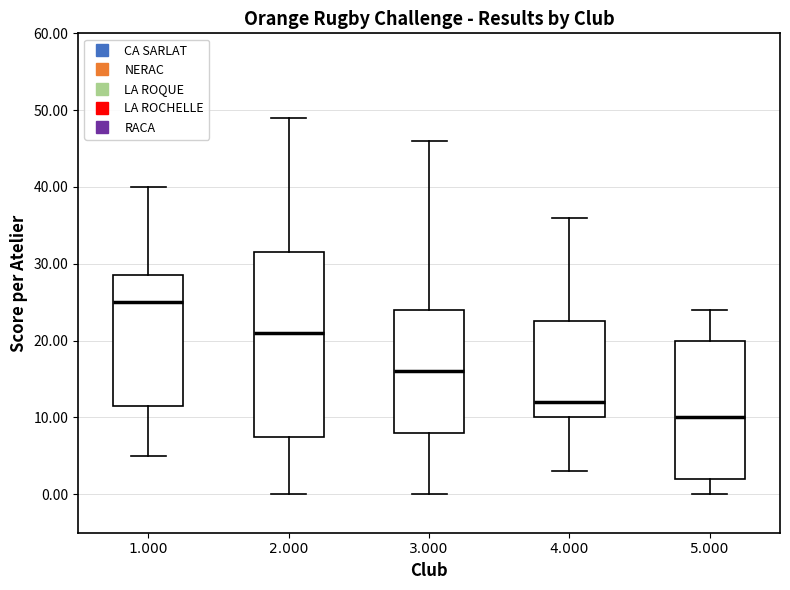

Reading left to right, transcribe this box plot: for each box, give where its median line is, the range the box spans, and where its two whiskers end, as read against the y-axis. The values are not printed on the chart, so give them approximately, as read against the axis.

1.000: median 25, box 12 to 29, whiskers 5 to 40
2.000: median 21, box 8 to 32, whiskers 0 to 49
3.000: median 16, box 8 to 24, whiskers 0 to 46
4.000: median 12, box 10 to 23, whiskers 3 to 36
5.000: median 10, box 2 to 20, whiskers 0 to 24